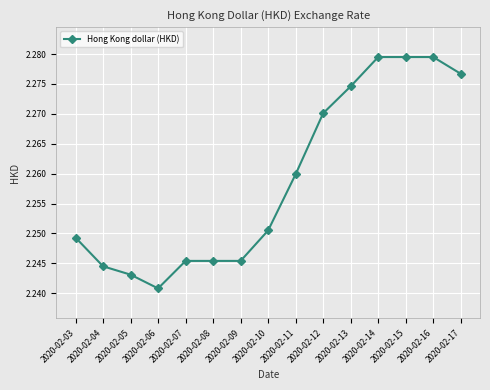

Where is the data nearest to the value 2?

2020-02-06